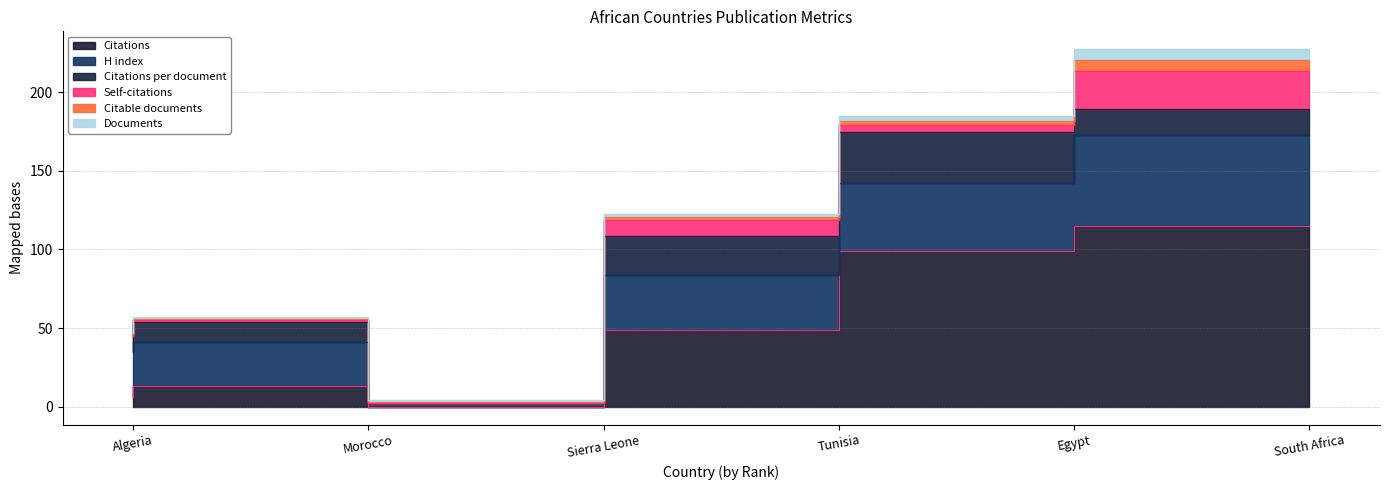

What is the label of the 6th point from the left?

South Africa